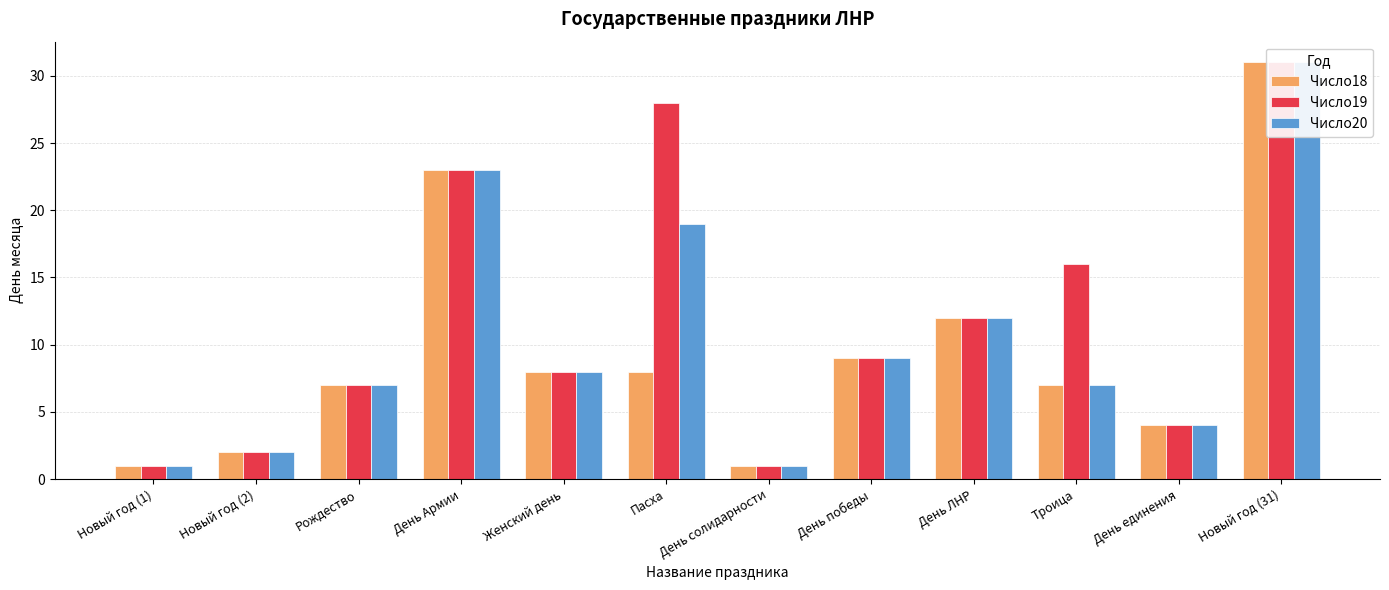

Are the bars horizontal?

No